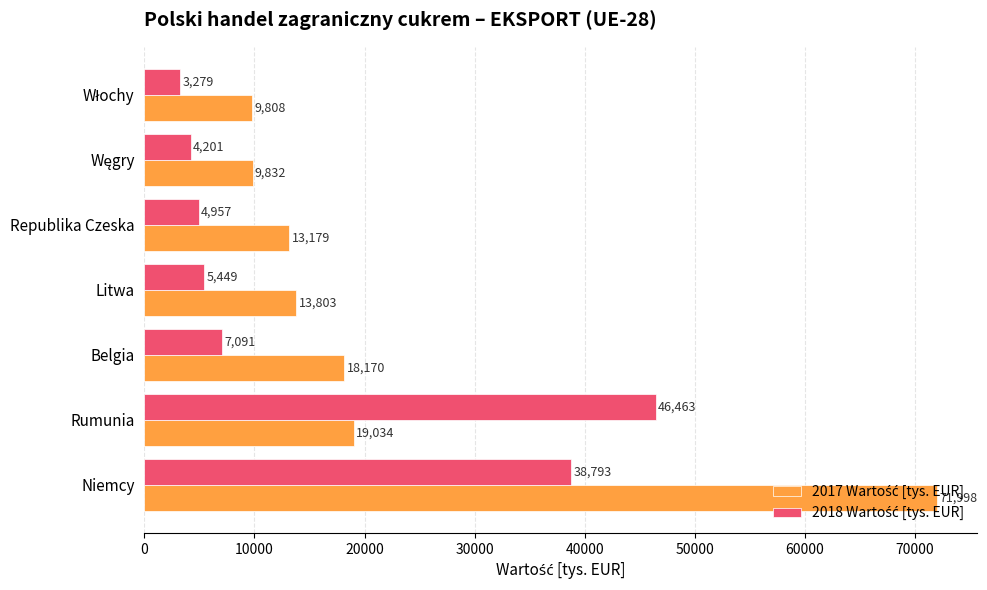

At which category does the chart reach its peak across all series?

Niemcy